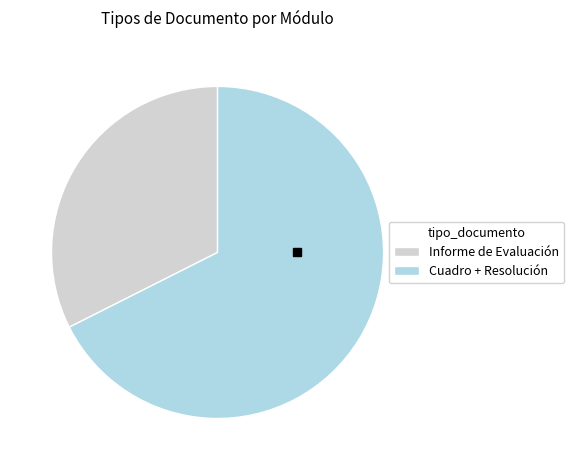

Rank the categories by value from lowest to highest.

Informe de Evaluación, Cuadro + Resolución